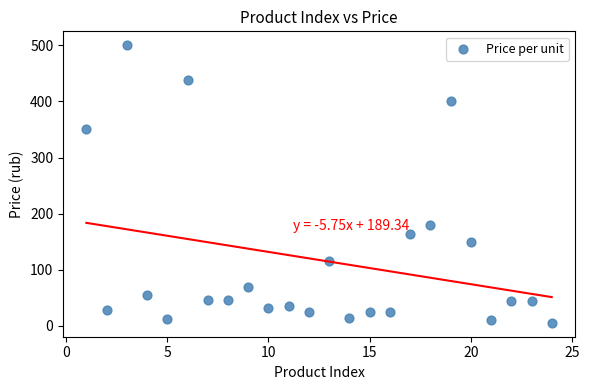

What is the range of Y values (max minus min)?

494.5